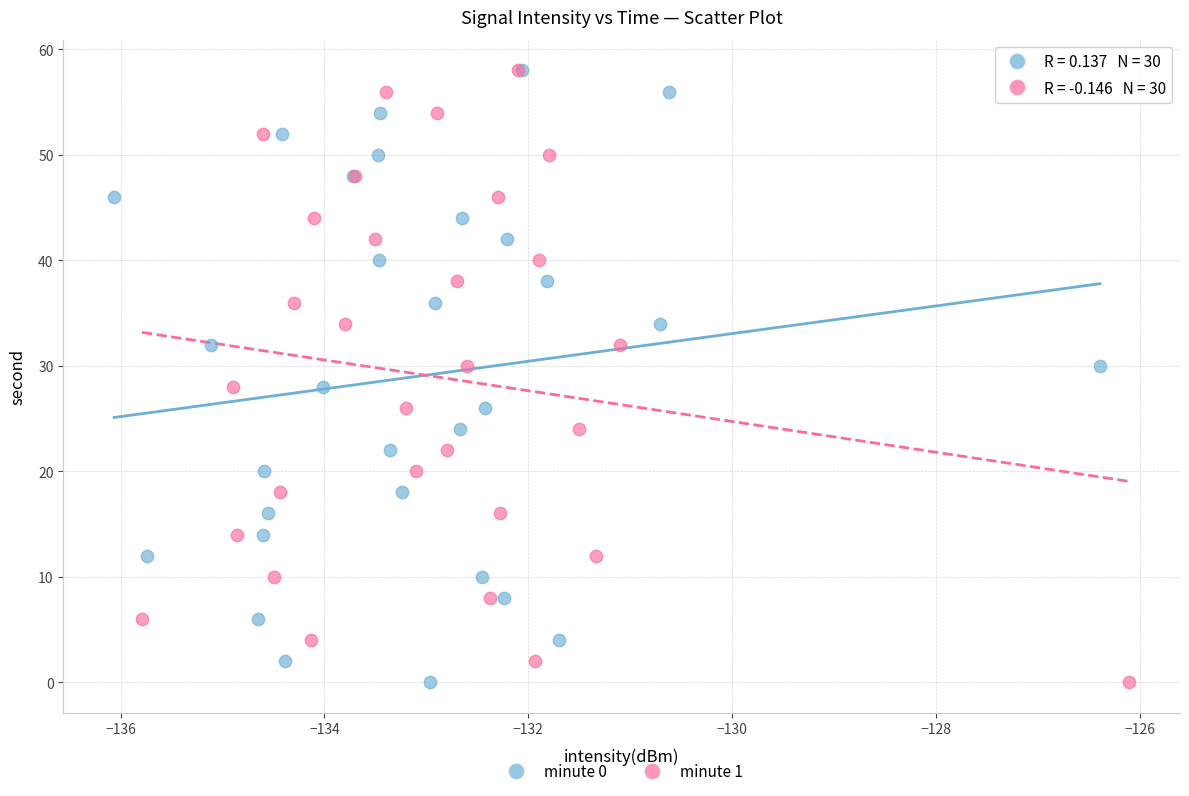

What are all the series names shown in the legend?

minute 0, minute 1